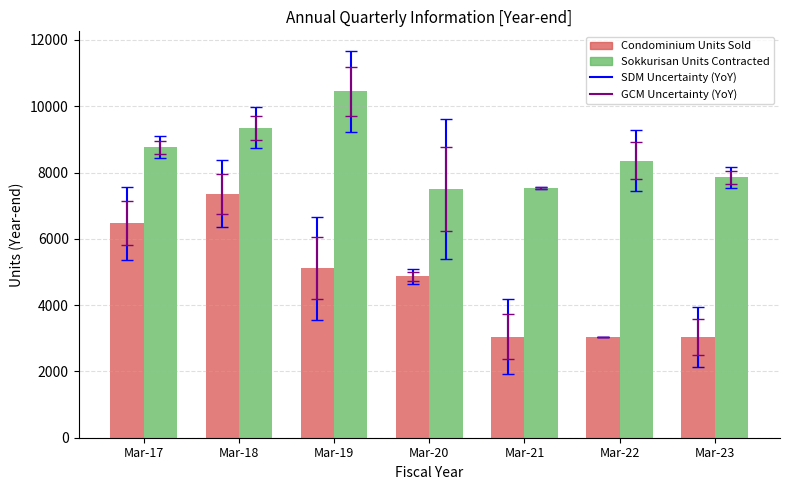

What is the sum of all Sokkurisan Units Contracted values?

59822